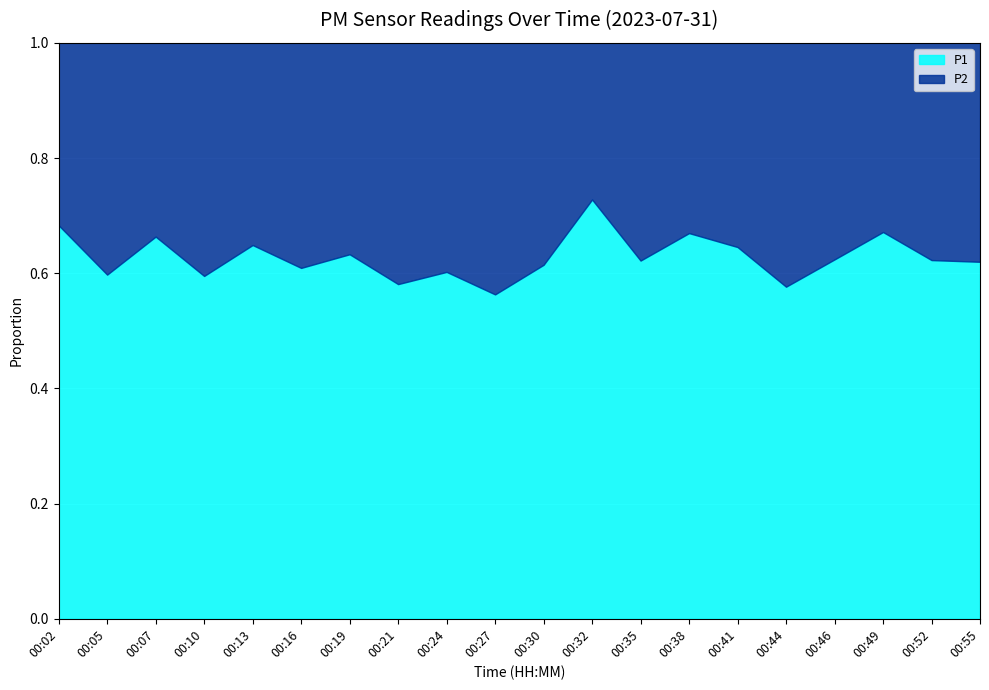

Reading left to right, what are all the values shown in this chart?

P1: 00:02=6.9	00:05=4.9	00:07=7.1	00:10=5.0	00:13=6.1	00:16=5.3	00:19=5.0	00:21=4.3	00:24=5.3	00:27=4.9	00:30=5.9	00:32=9.1	00:35=5.1	00:38=7.5	00:41=7.1	00:44=6.4	00:46=7.3	00:49=9.2	00:52=7.1	00:55=7.5
P2: 00:02=3.2	00:05=3.3	00:07=3.6	00:10=3.4	00:13=3.3	00:16=3.4	00:19=2.9	00:21=3.1	00:24=3.5	00:27=3.8	00:30=3.7	00:32=3.4	00:35=3.1	00:38=3.7	00:41=3.9	00:44=4.7	00:46=4.4	00:49=4.5	00:52=4.3	00:55=4.6